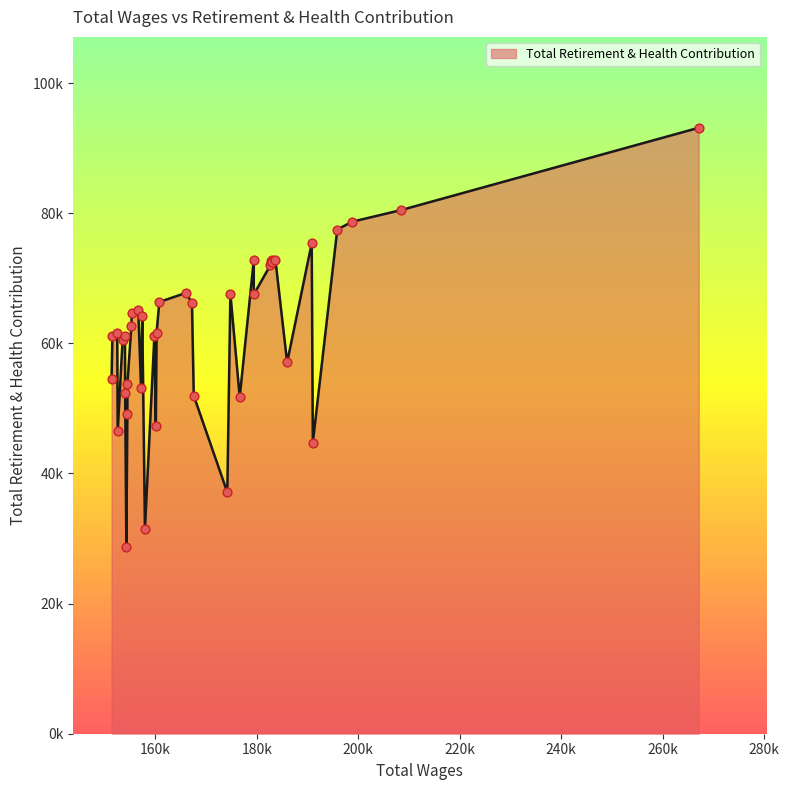

Approximately how many times larger is the value at 12 compared to 23?

1.1